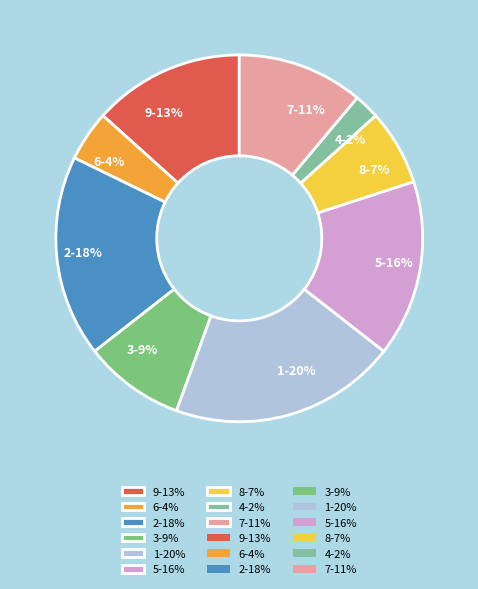

Do 9-13% and 1-20% together represent more than half of the pie?

No